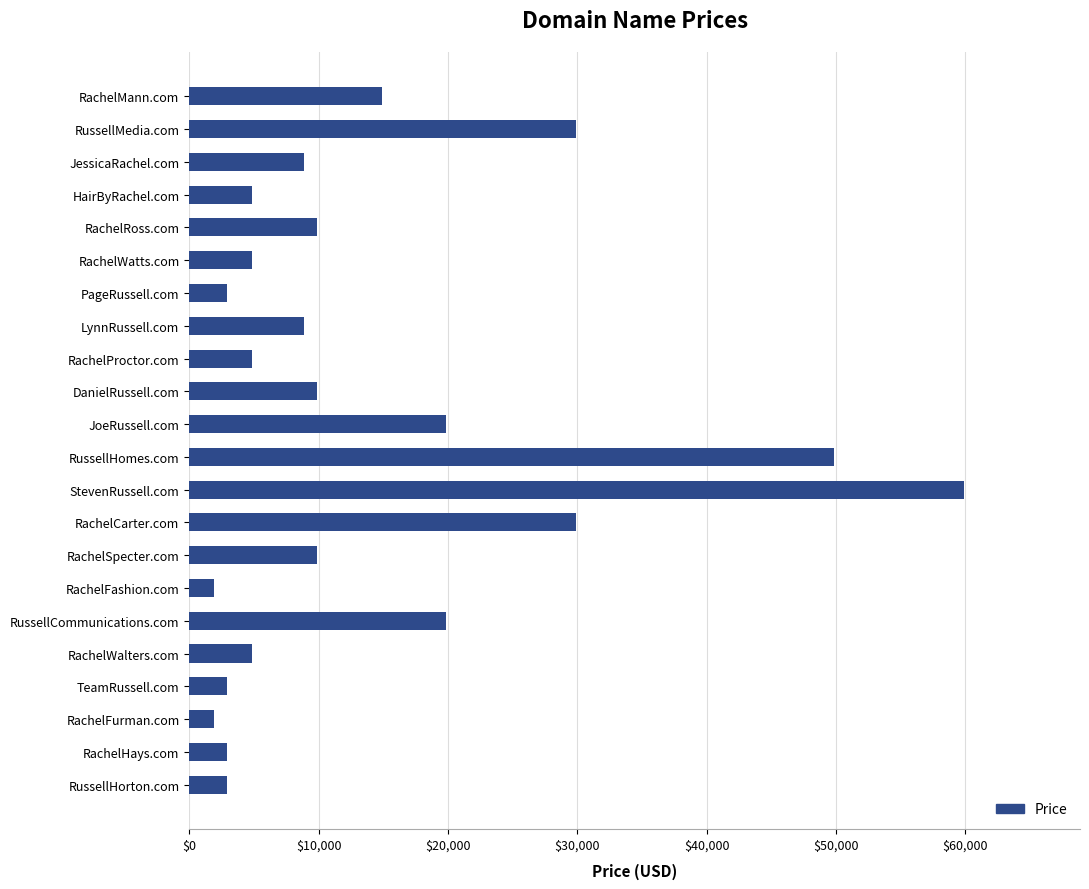

How many values are below 8888?

10